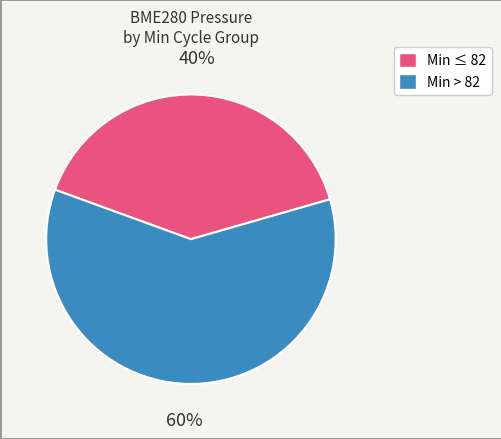

Is there any slice that represents more than half of the pie?

Yes